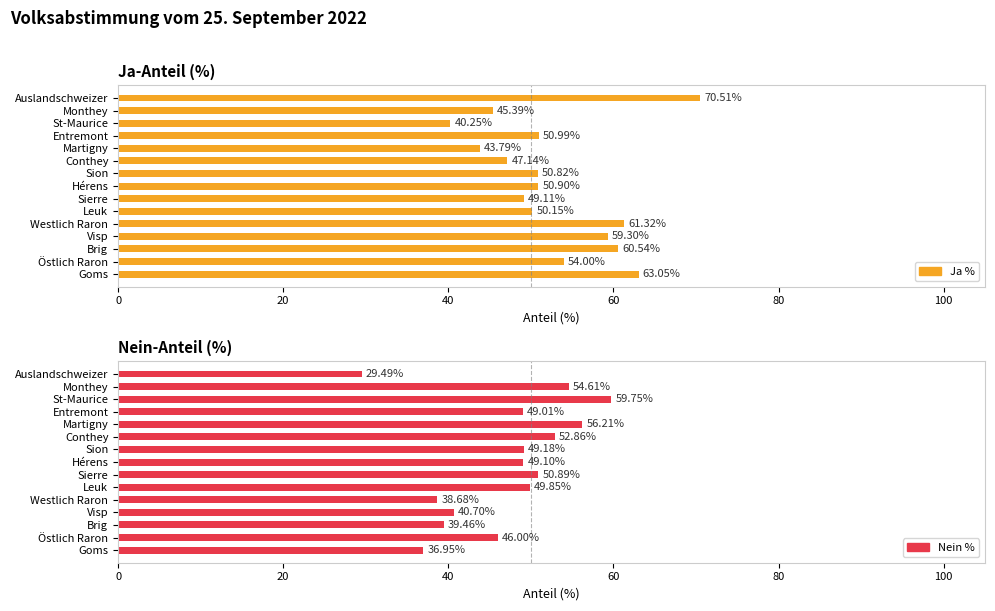

What is the greatest value displayed?

70.5